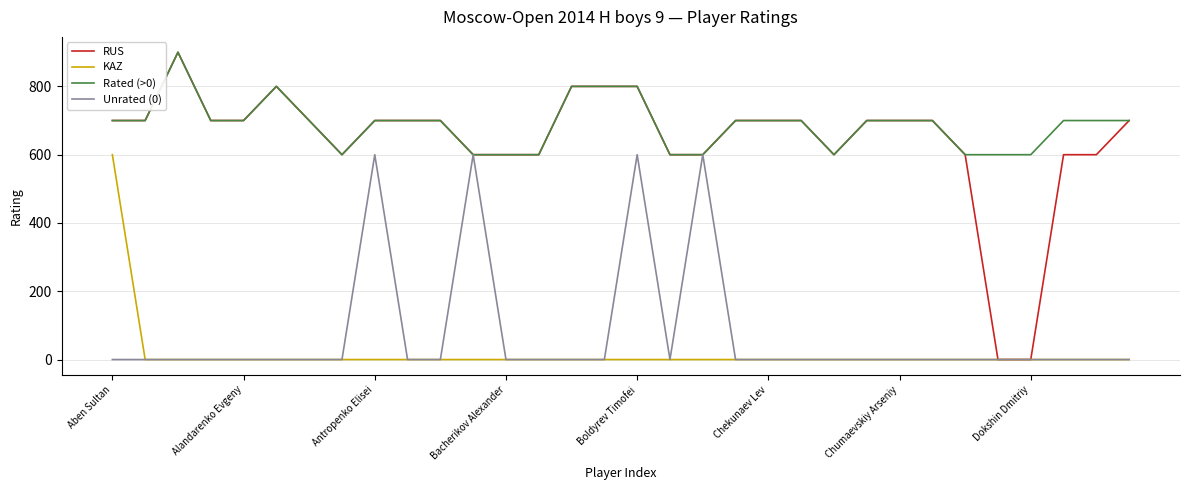

Reading right to left, what are all the values shown in this chart?

RUS: 700	600	600	0	0	600	700	700	700	600	700	700	700	600	600	800	800	800	600	600	600	700	700	700	600	700	800	700	700	900	700	700
KAZ: 0	0	0	0	0	0	0	0	0	0	0	0	0	0	0	0	0	0	0	0	0	0	0	0	0	0	0	0	0	0	0	600
Rated (>0): 700	700	700	600	600	600	700	700	700	600	700	700	700	600	600	800	800	800	600	600	600	700	700	700	600	700	800	700	700	900	700	700
Unrated (0): 0	0	0	0	0	0	0	0	0	0	0	0	0	600	0	600	0	0	0	0	600	0	0	600	0	0	0	0	0	0	0	0